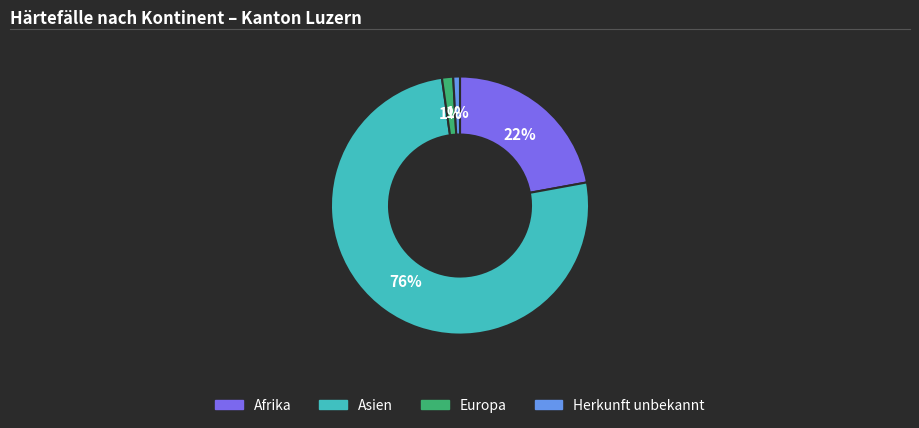

To the nearest percent, what percentage of the pie is Herkunft unbekannt?

1%